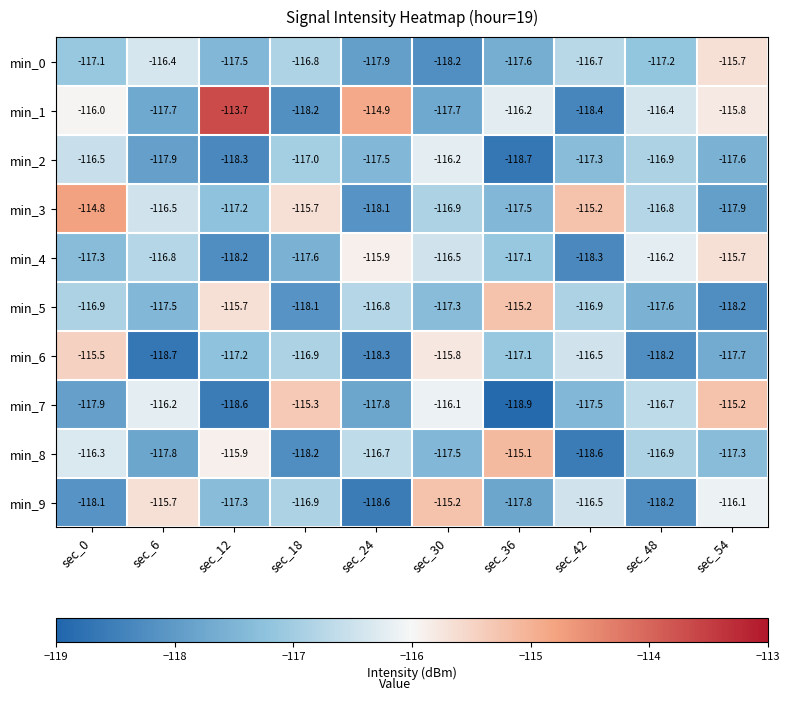

Count the number of data series in this chart.

10